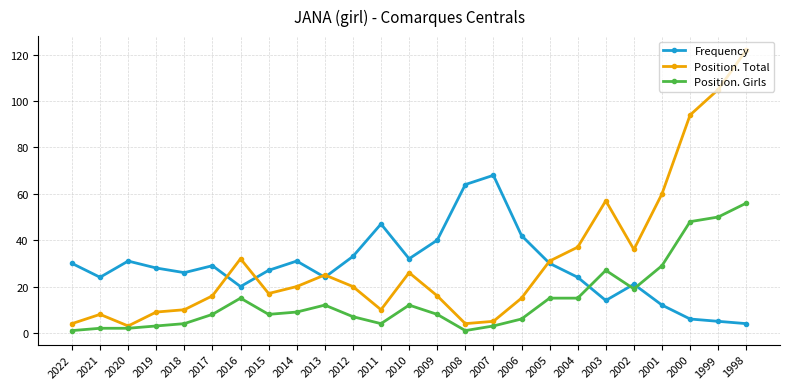

What are all the series names shown in the legend?

Frequency, Position. Total, Position. Girls